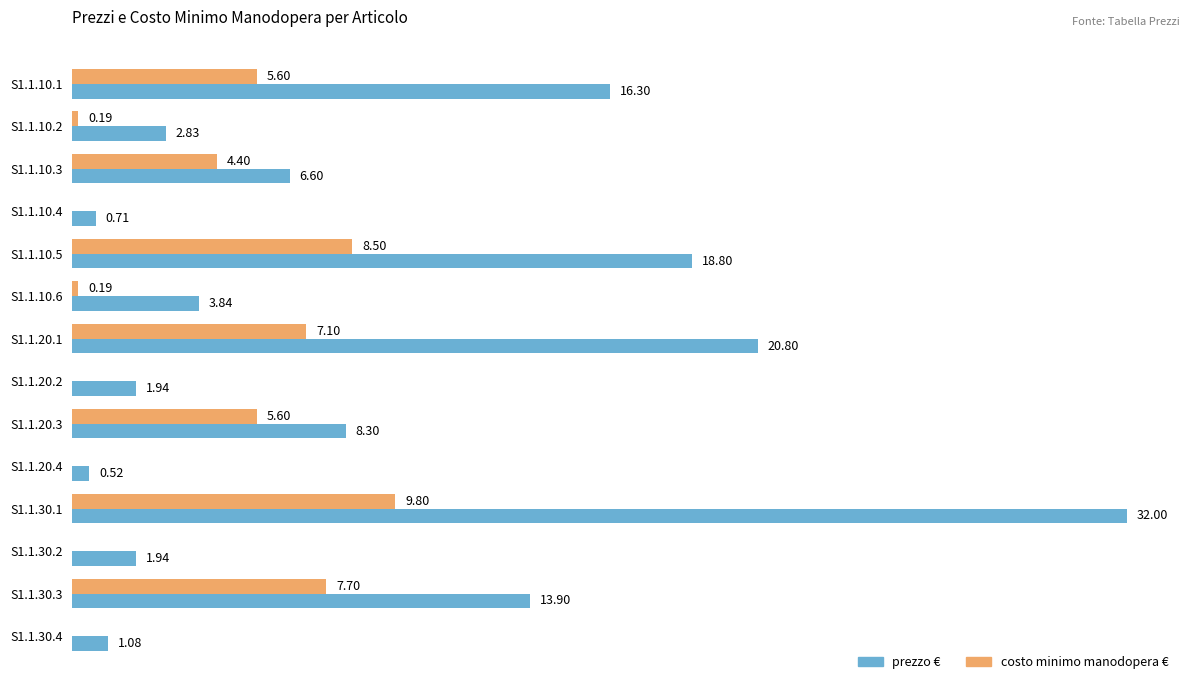

Which series changed the most between S1.1.10.1 and S1.1.20.3?

prezzo €